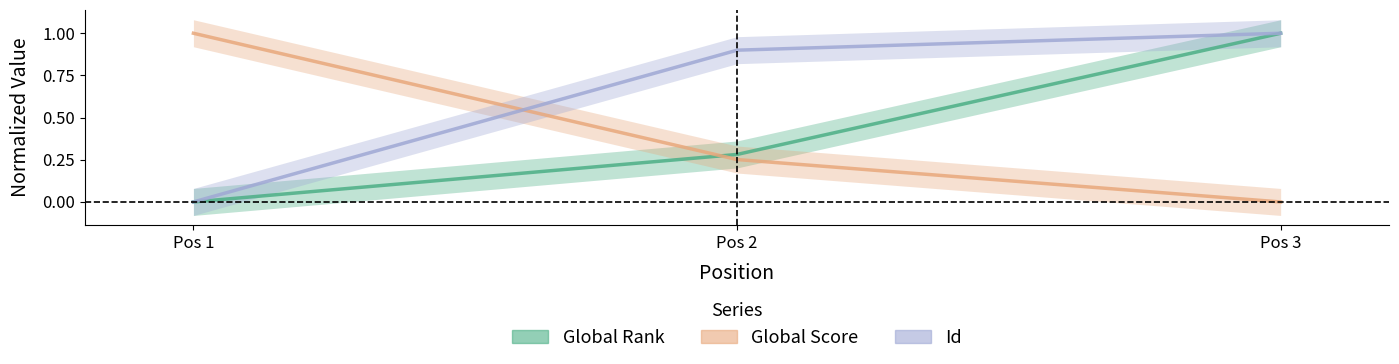

What is the difference between the maximum and minimum values in the Id series?

1.0